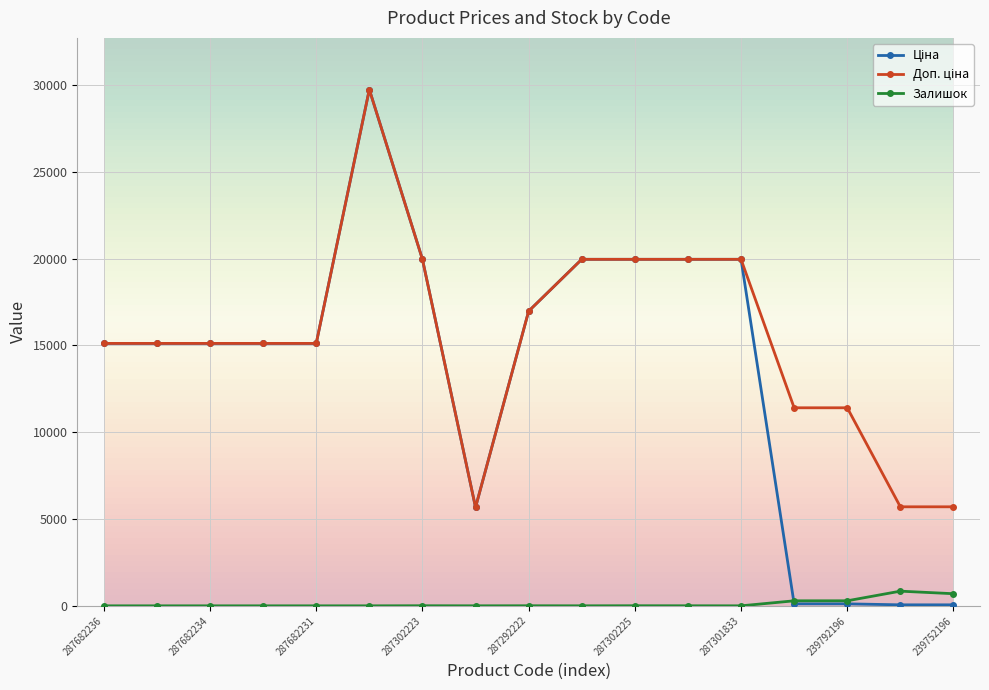

Does the chart display data point markers on the line(s)?

Yes